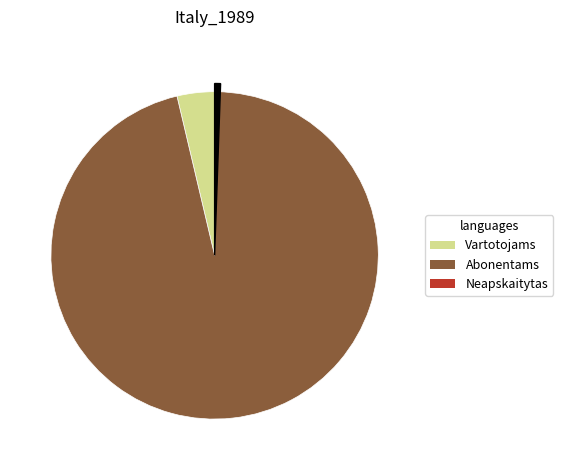

Does Abonentams account for over 50% of the chart?

Yes